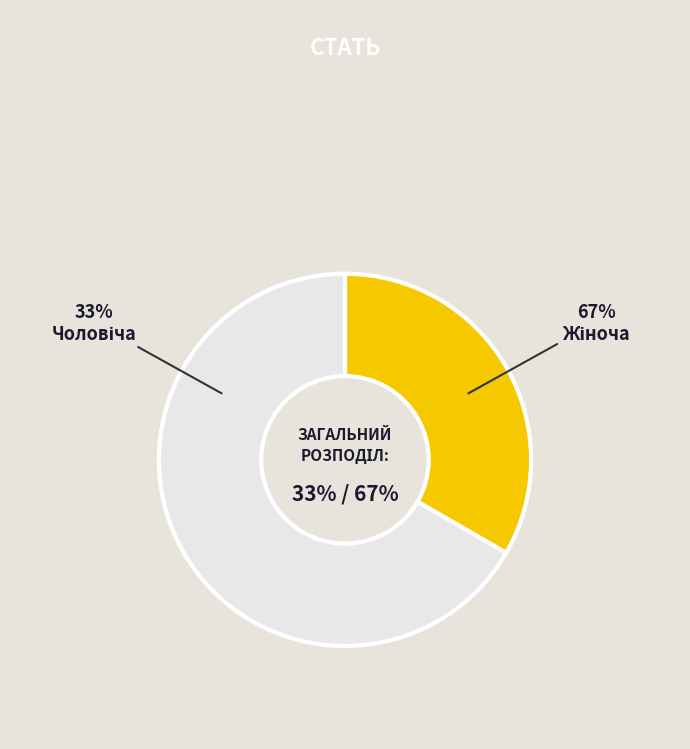

Is there a majority slice in this chart?

Yes